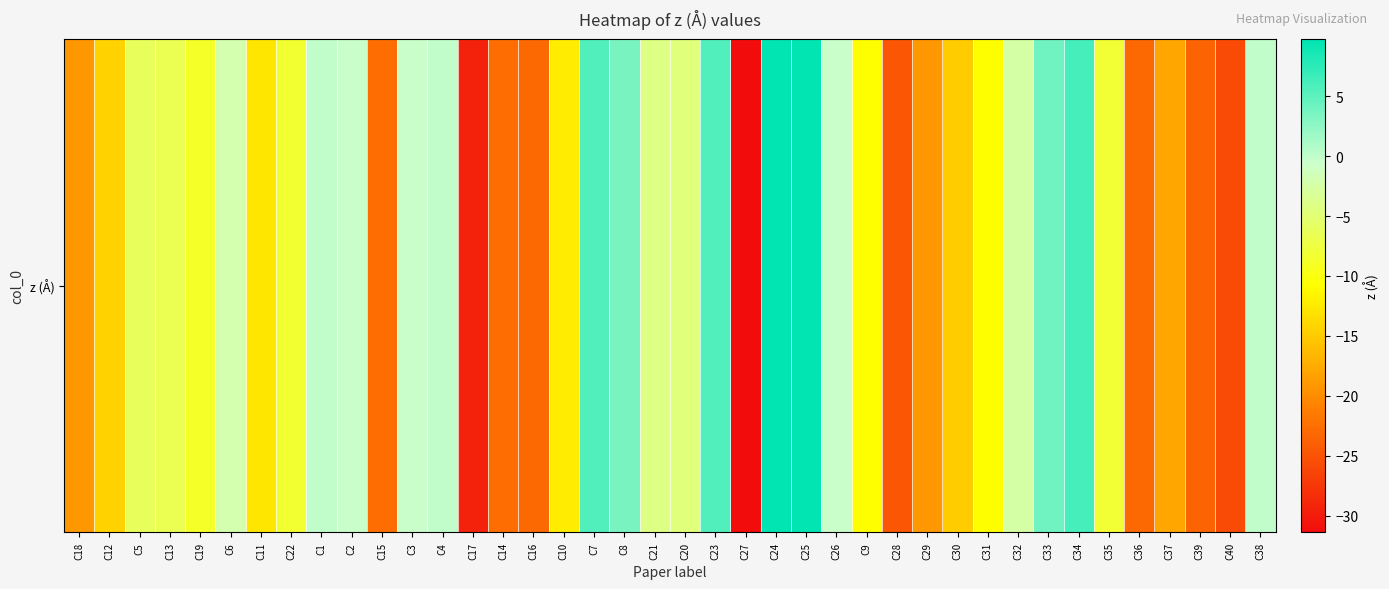

How many series are shown in this chart?

1